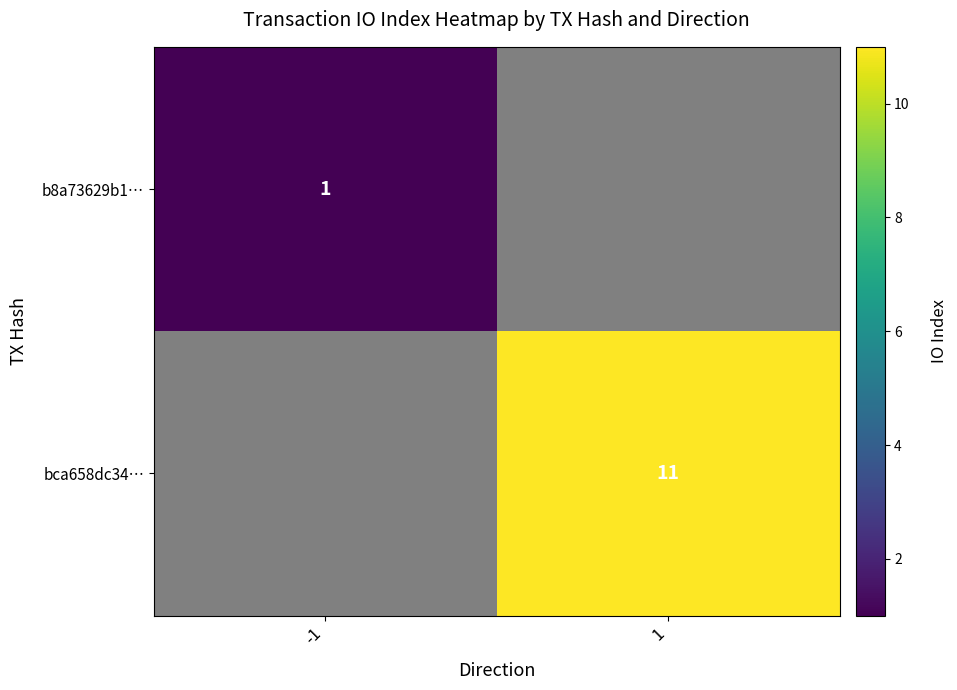

Which label corresponds to the smallest value in the chart?

-1